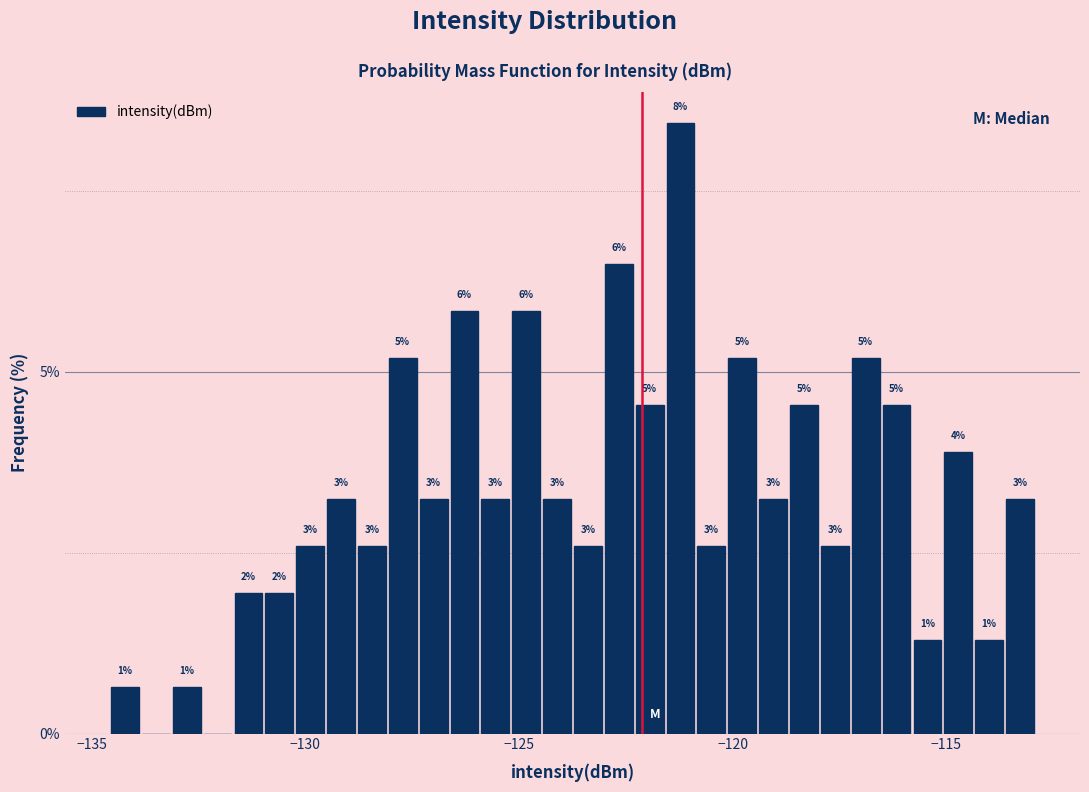

Around what value on the x-axis is the tallest bar? Give the approximate position of its centre, as read against the axis.

-121.0